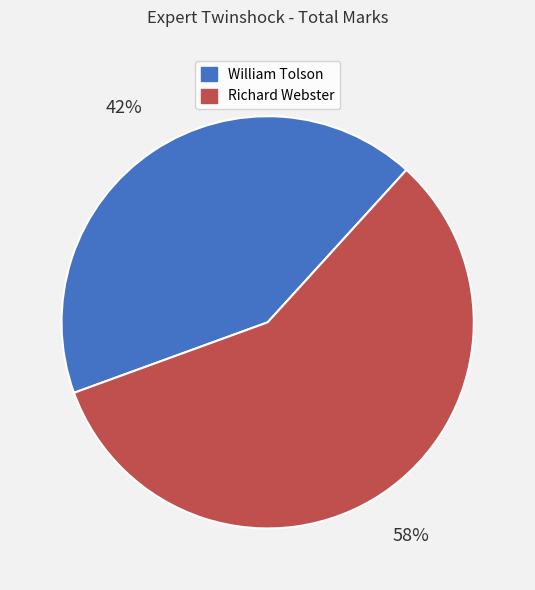

How many segments does this pie chart have?

2